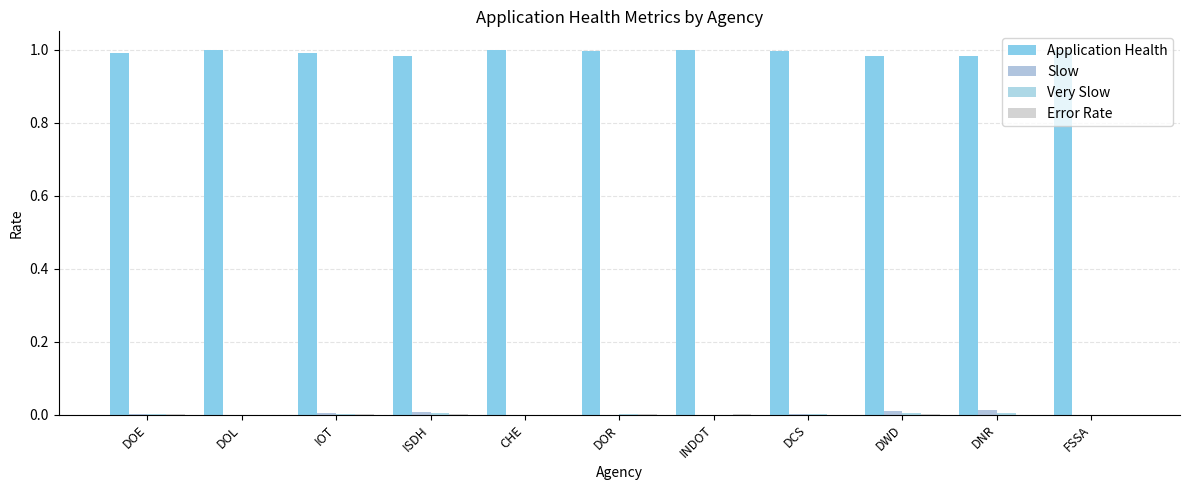

True or false: Application Health has a value of 0.2 at CHE.

False